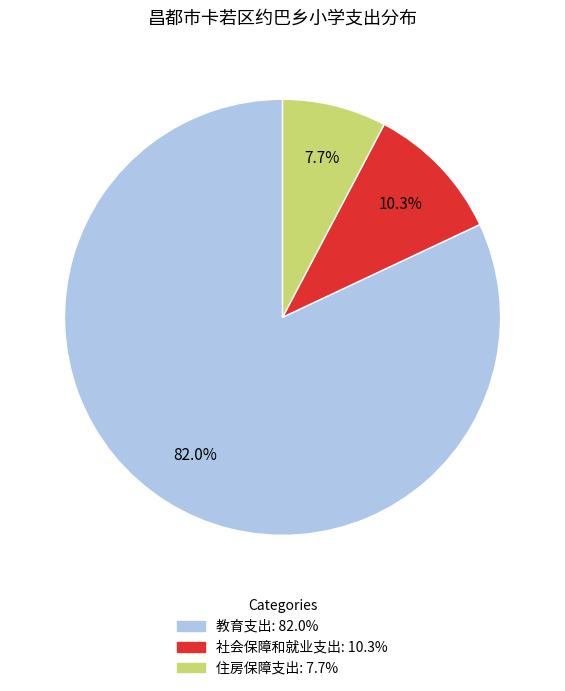

To the nearest percent, what is the difference between the 住房保障支出 and 教育支出 slice percentages?

74%